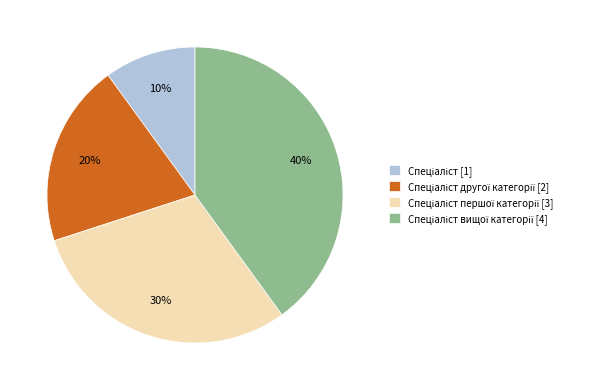

Is there any slice that represents more than half of the pie?

No